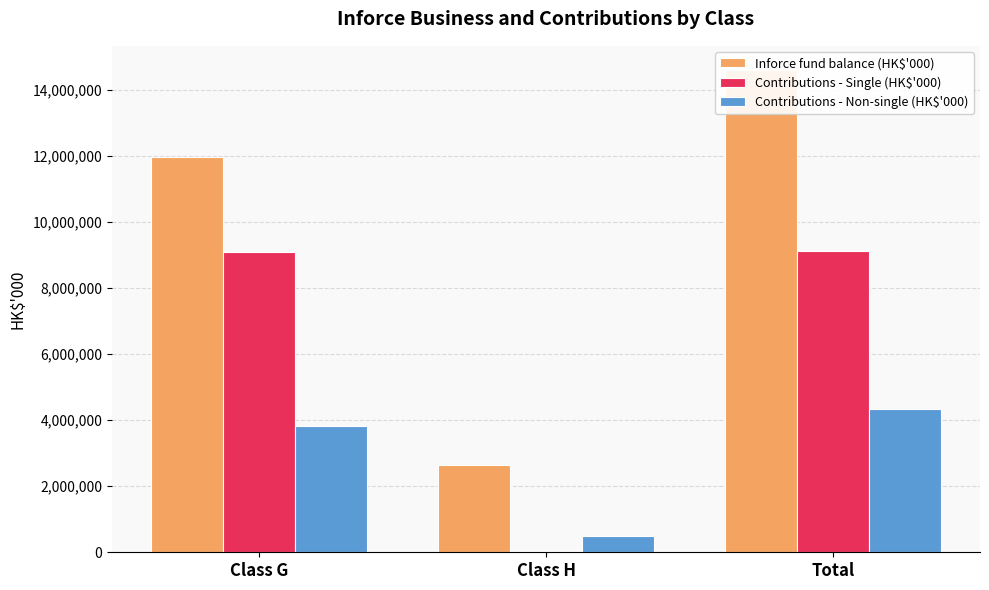

Reading left to right, list all the values displayed in this chart.

Inforce fund balance (HK$'000): Class G=11963704	Class H=2630994	Total=14594698
Contributions - Single (HK$'000): Class G=9098005	Class H=32185	Total=9130190
Contributions - Non-single (HK$'000): Class G=3827696	Class H=504670	Total=4332366